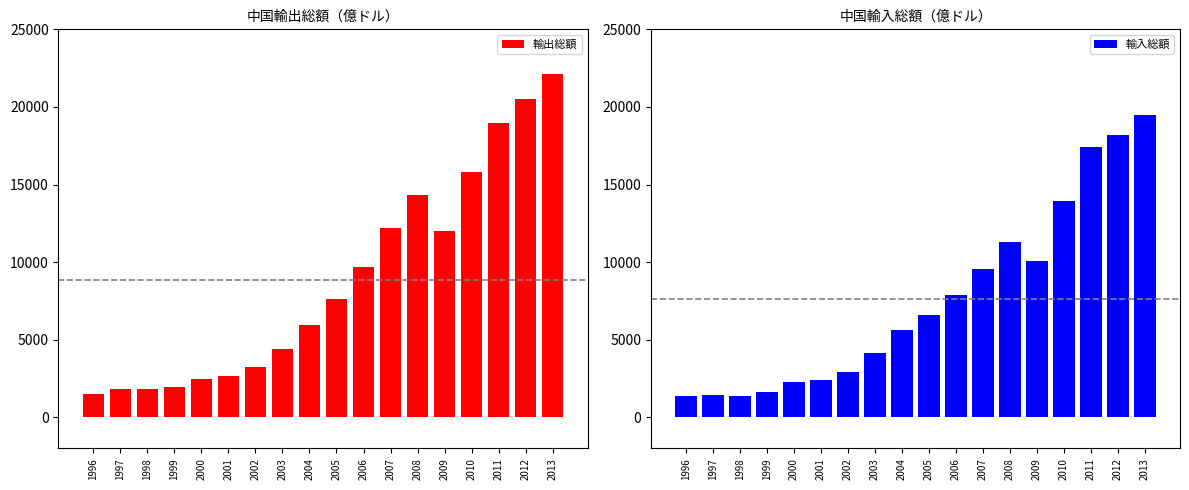

What is the total value across all series at 2005?

14219.1